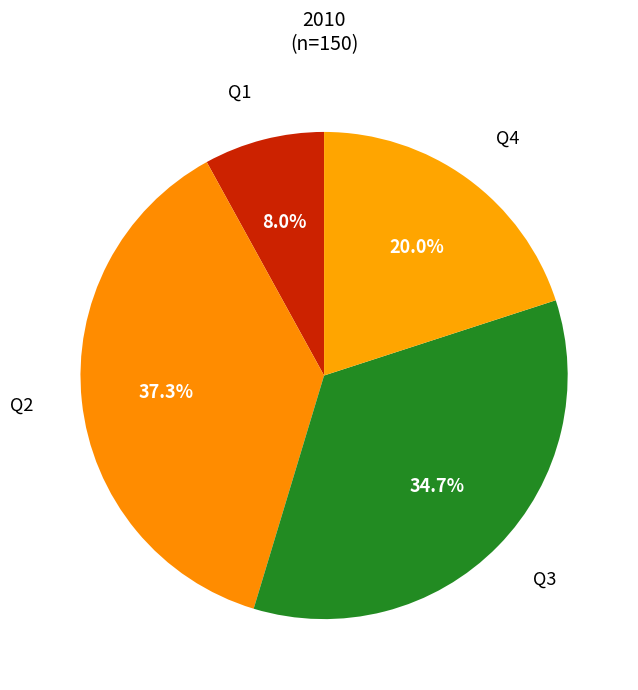

Count the number of slices in the pie.

4